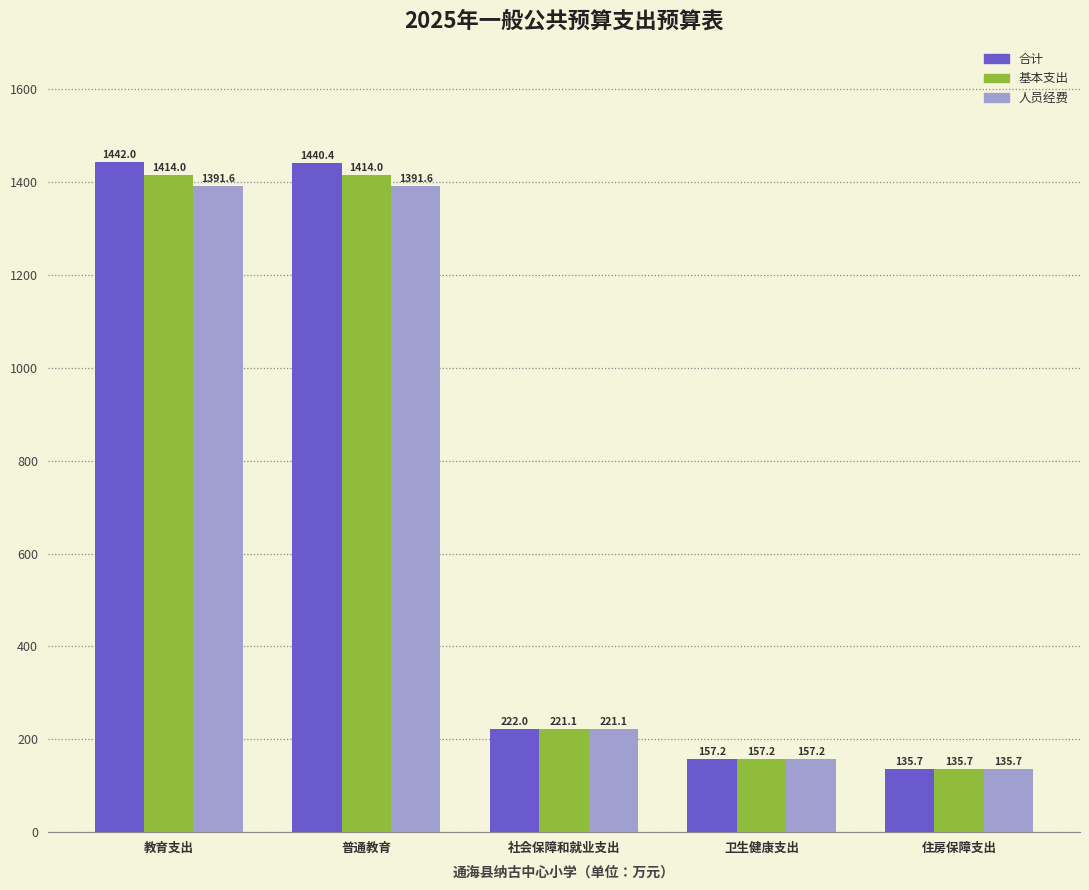

Reading right to left, extract all data points from this chart.

合计: 住房保障支出=135.7	卫生健康支出=157.2	社会保障和就业支出=222.0	普通教育=1440.4	教育支出=1442.0
基本支出: 住房保障支出=135.7	卫生健康支出=157.2	社会保障和就业支出=221.1	普通教育=1414.0	教育支出=1414.0
人员经费: 住房保障支出=135.7	卫生健康支出=157.2	社会保障和就业支出=221.1	普通教育=1391.6	教育支出=1391.6